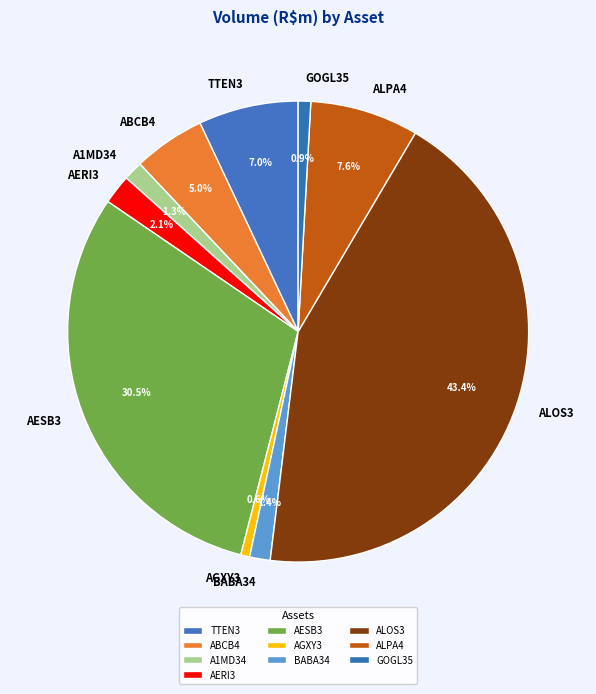

How much of the chart is everything except AGXY3?

99.4%